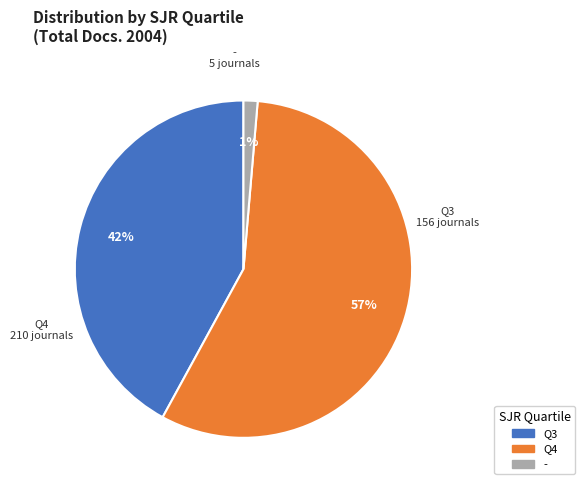

To the nearest percent, what is the combined percentage of Q3 and Q4?

99%